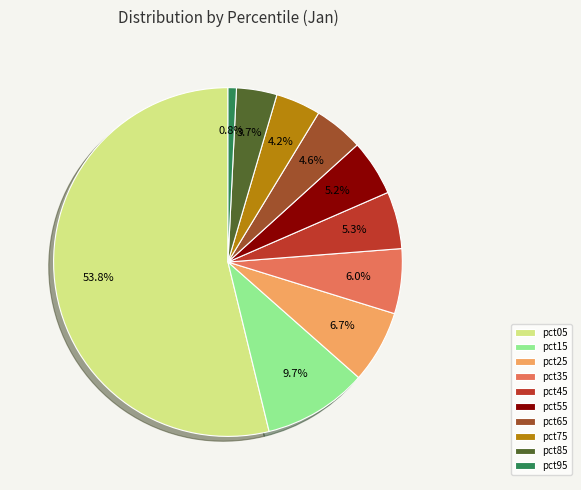

Which category has the biggest portion of the pie?

pct05